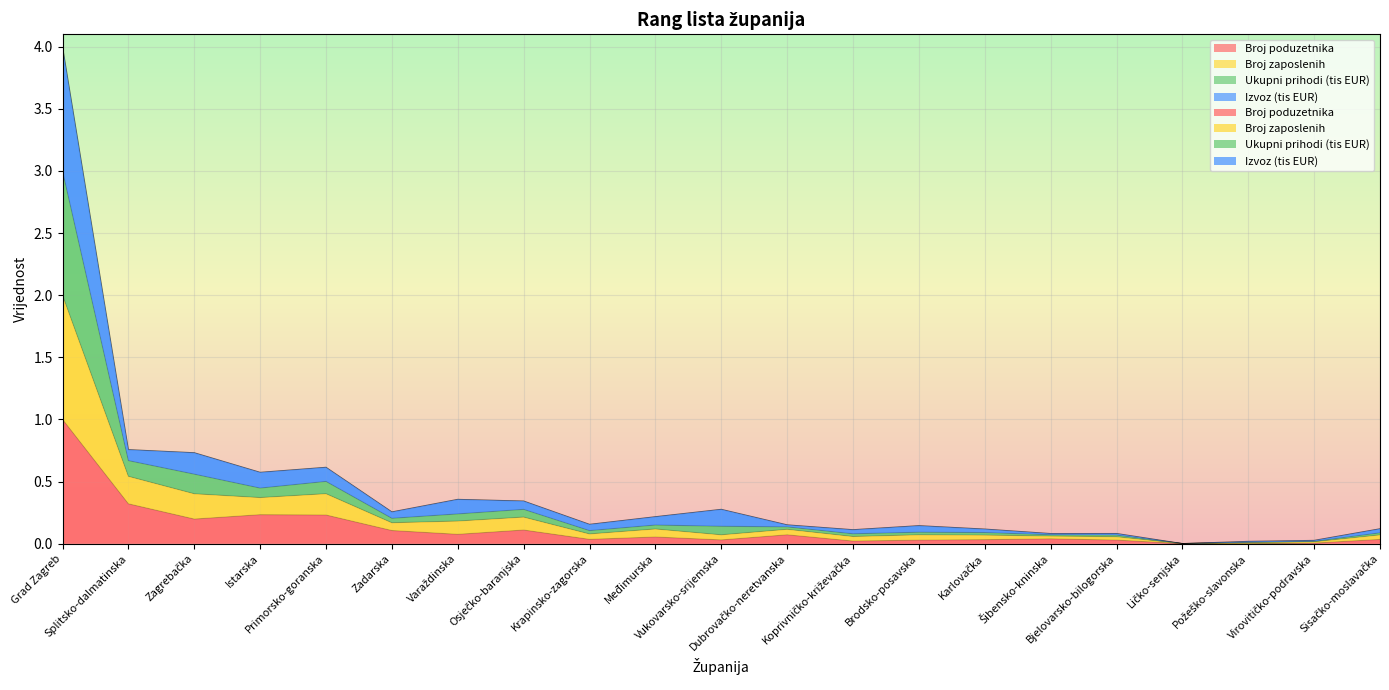

True or false: Broj poduzetnika and Ukupni prihodi (tis EUR) intersect in this chart.

False